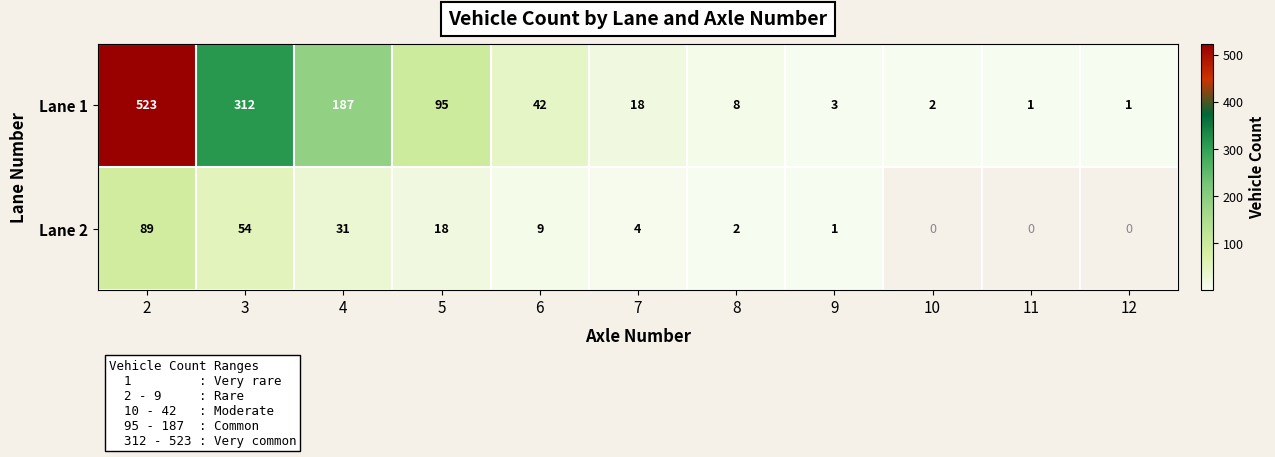

Is the value of Lane 2 at 9 greater than the value of Lane 1 at 3?

No